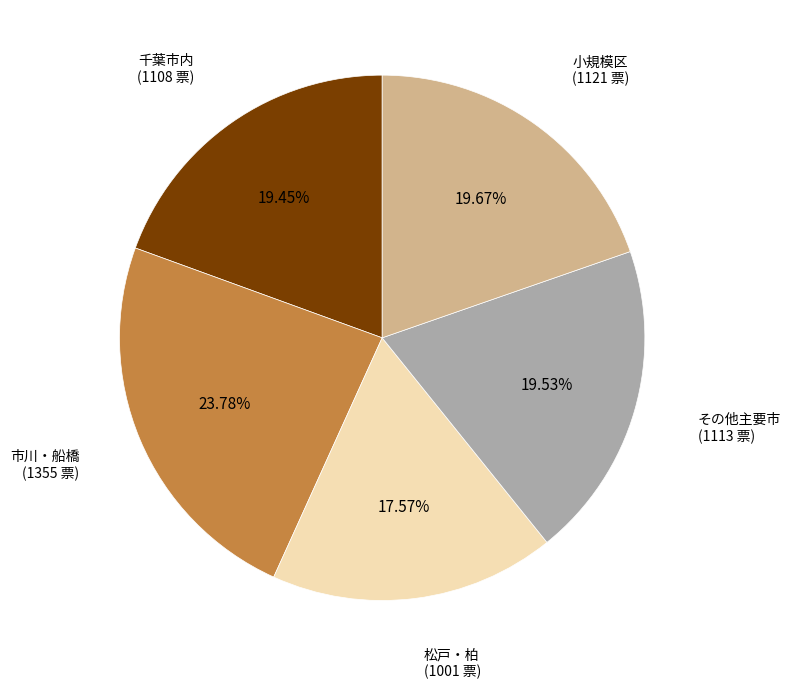

Count the number of slices in the pie.

5